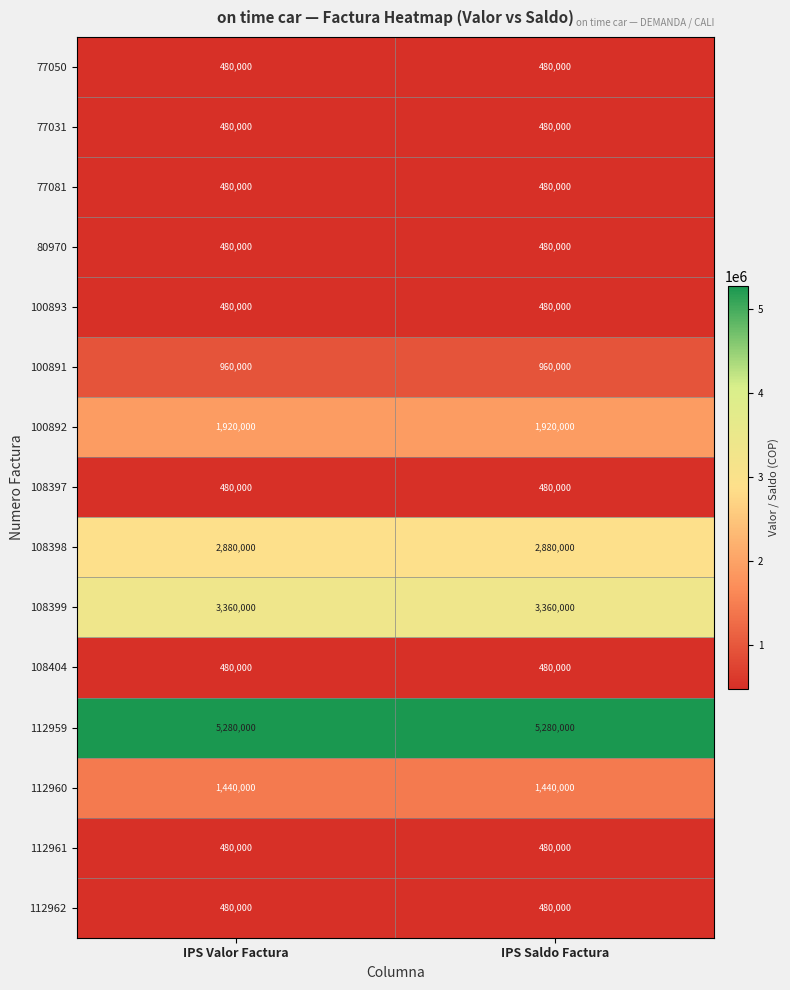

Is it true that 112960 equals 1440000 at IPS Valor Factura?

True